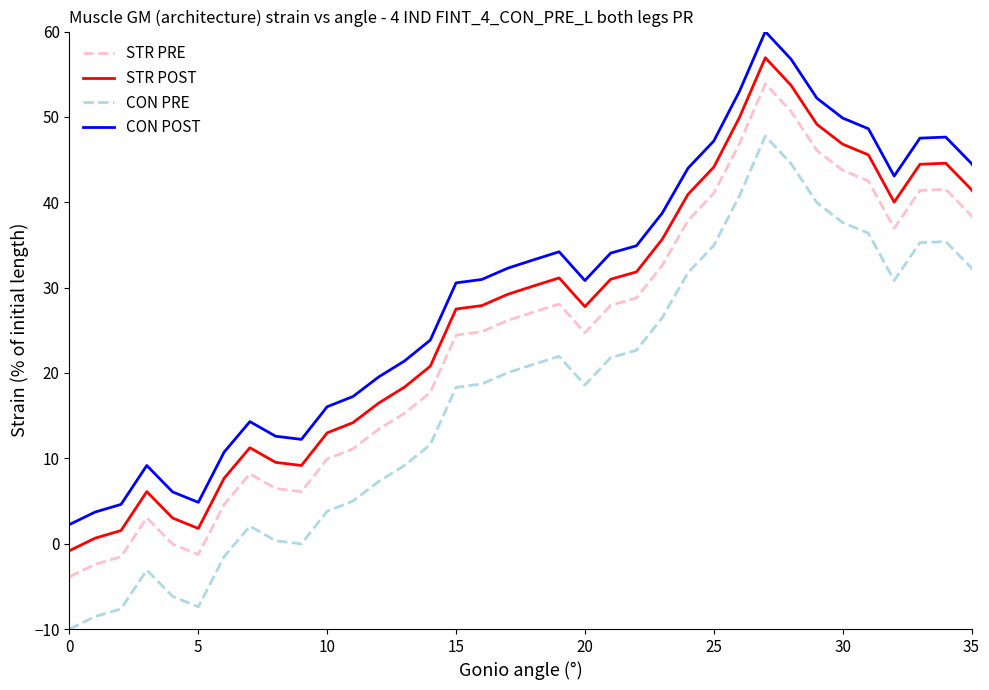

How many series are shown in this chart?

4